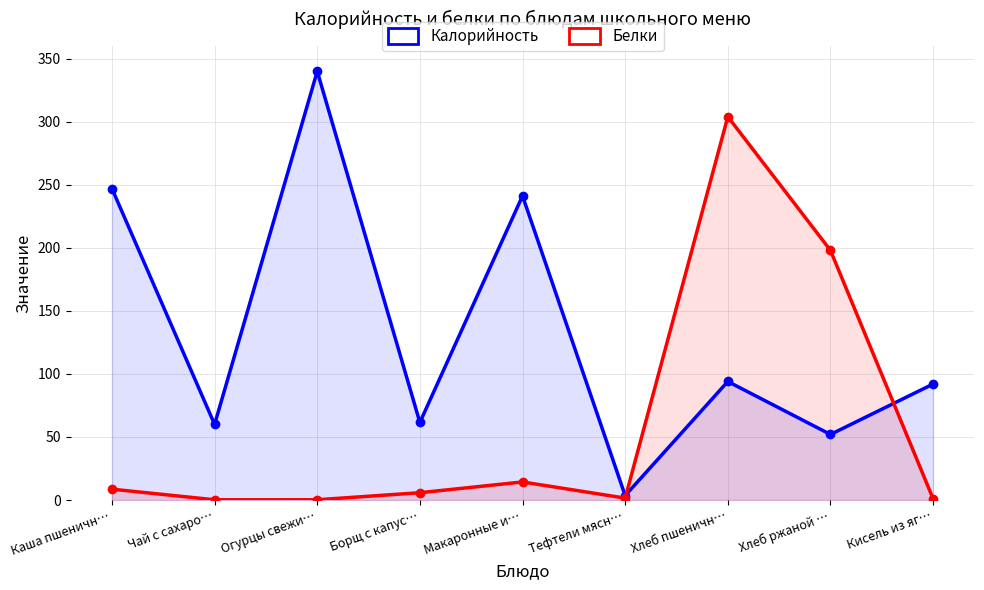

At which category does Калорийность reach its first local valley?

Чай с сахаро…